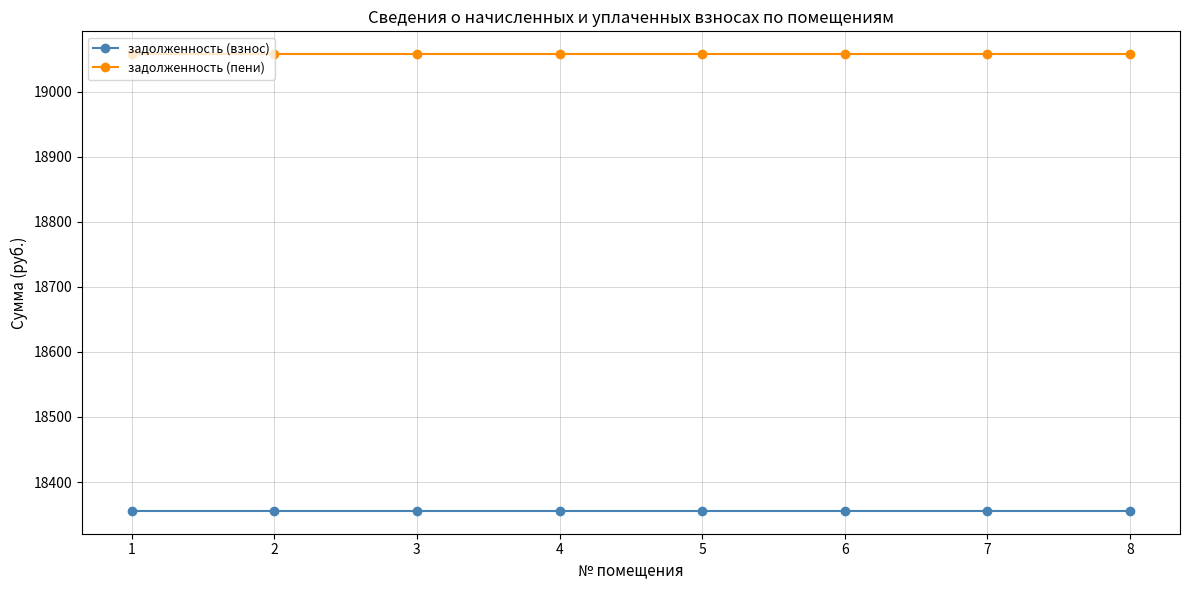

Reading left to right, what are all the values shown in this chart?

задолженность (взнос): 18355.7	18355.7	18355.7	18355.7	18355.7	18355.7	18355.7	18355.7
задолженность (пени): 19057.7	19057.7	19057.7	19057.7	19057.7	19057.7	19057.7	19057.7